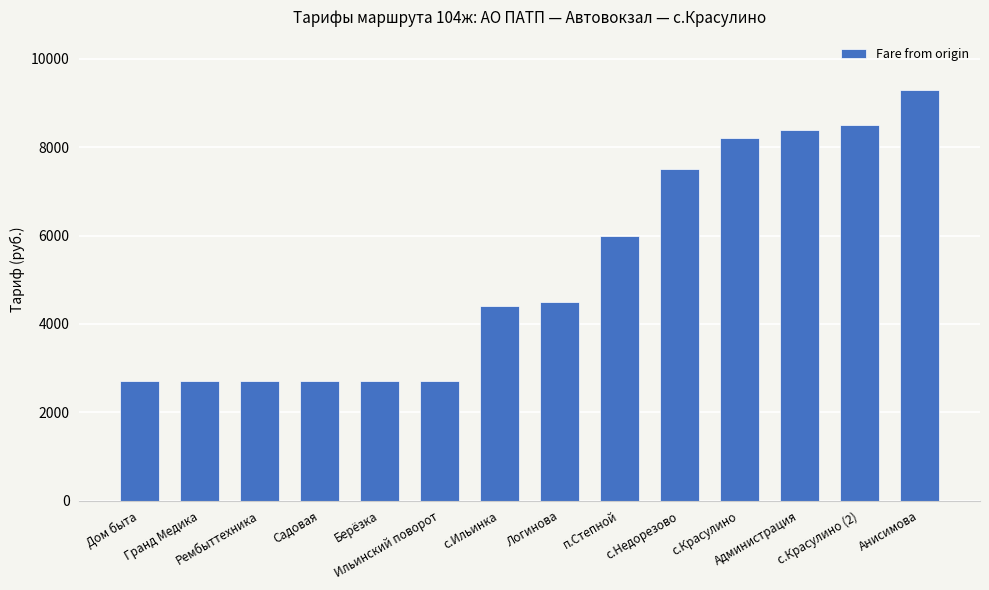

Are the bars horizontal?

No